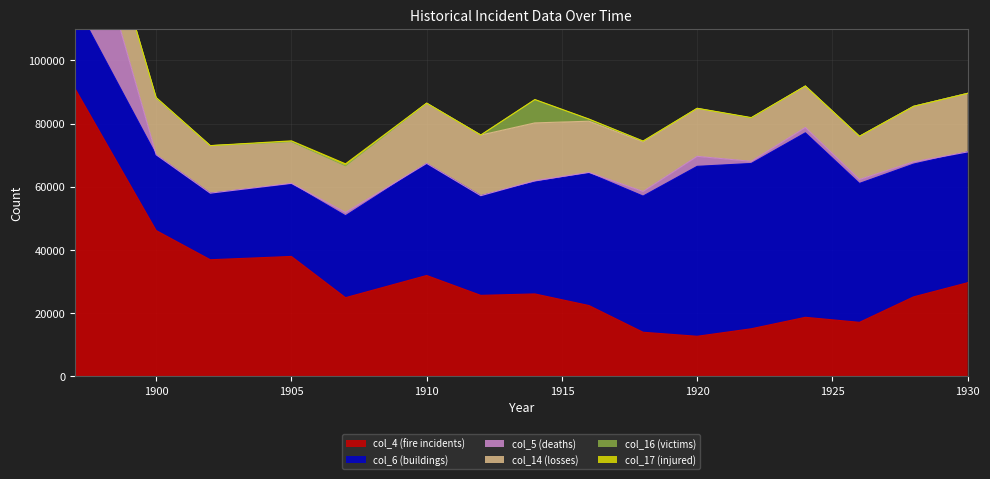

Where does the col_6 (buildings) series first go above 41367?

1916